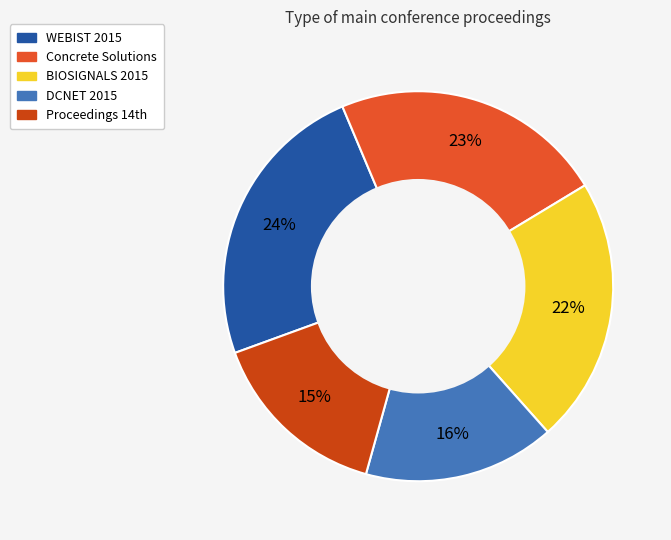

Does BIOSIGNALS 2015 represent more than half of the total?

No